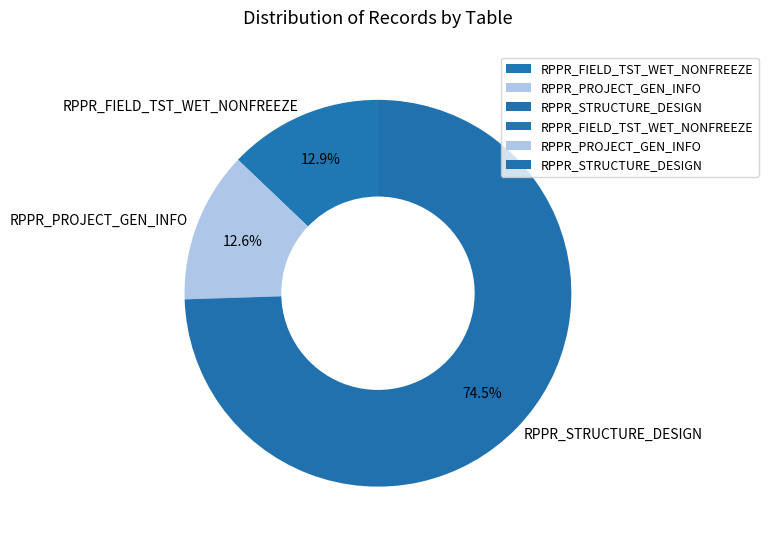

What percentage is NOT represented by RPPR_PROJECT_GEN_INFO?

87.4%